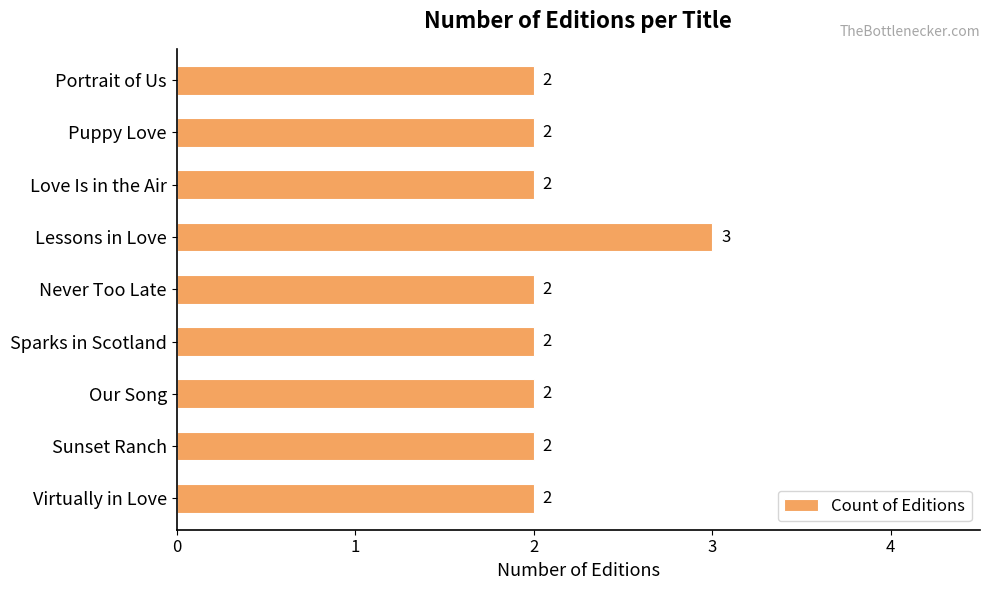

What is the greatest value displayed?

3